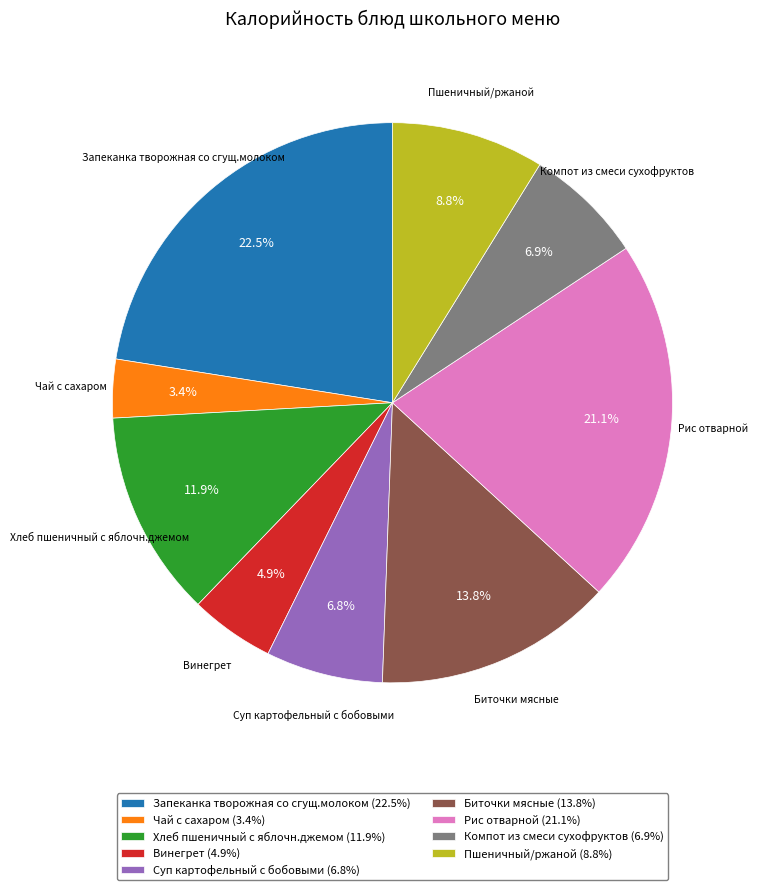

Count the number of slices in the pie.

9